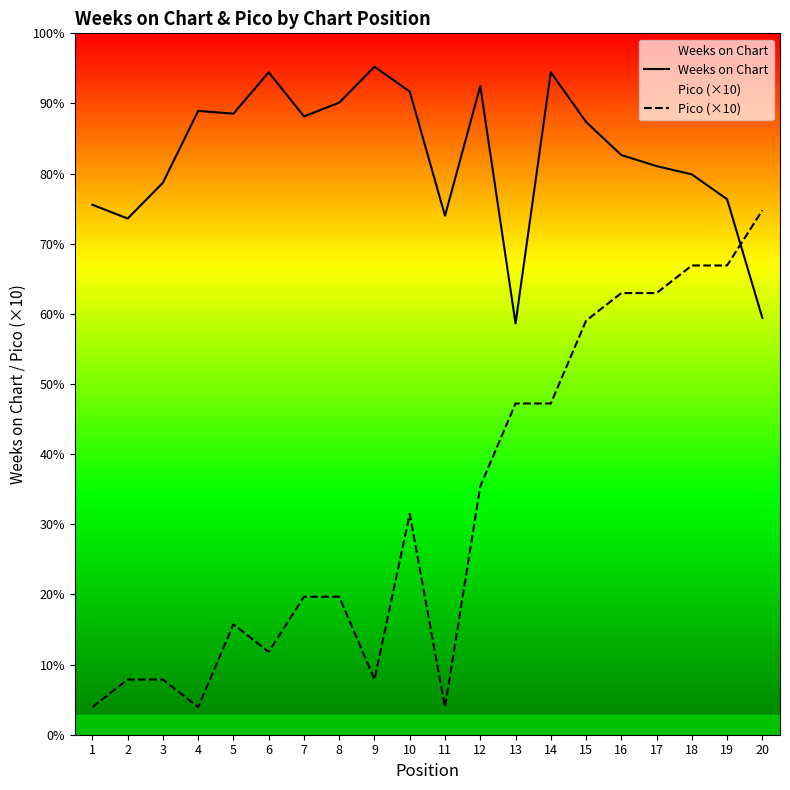

Reading left to right, what are all the values shown in this chart?

Weeks on Chart: 1=192	2=187	3=200	4=226	5=225	6=240	7=224	8=229	9=242	10=233	11=188	12=235	13=149	14=240	15=222	16=210	17=206	18=203	19=194	20=151
Pico (×10): 1=10	2=20	3=20	4=10	5=40	6=30	7=50	8=50	9=20	10=80	11=10	12=90	13=120	14=120	15=150	16=160	17=160	18=170	19=170	20=190